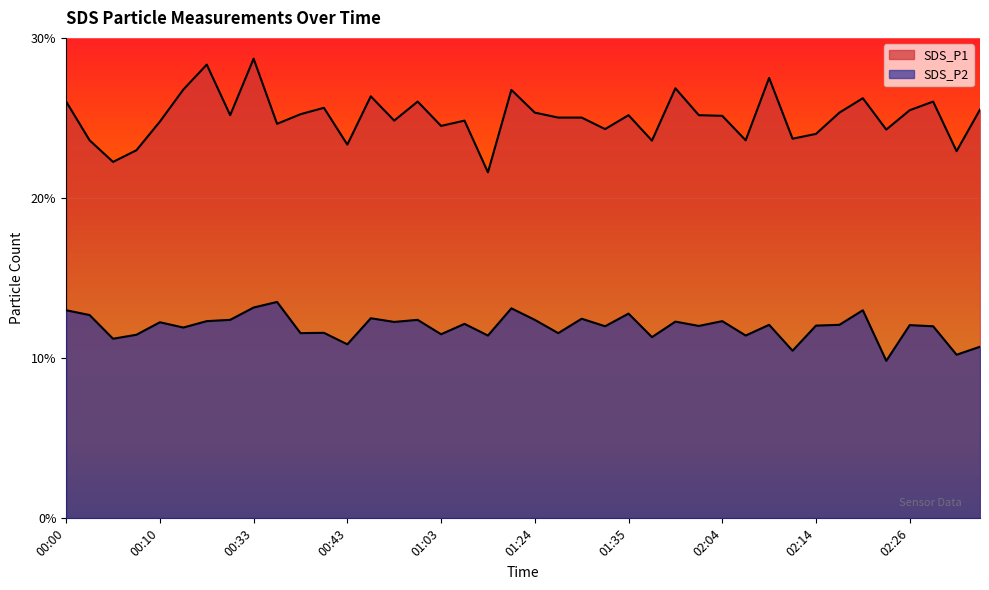

What is the value of the SDS_P2 point at the 9th from the left?

13.2